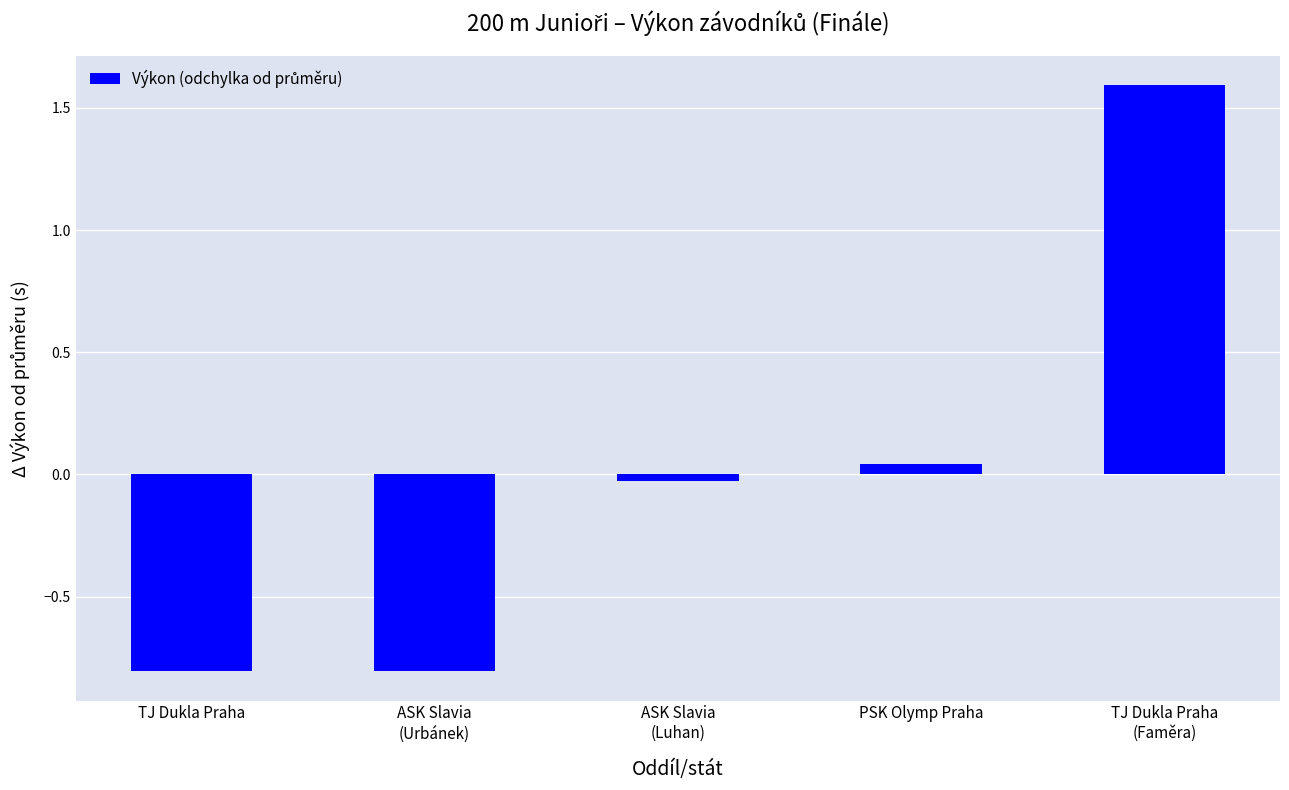

Count the number of data series in this chart.

1